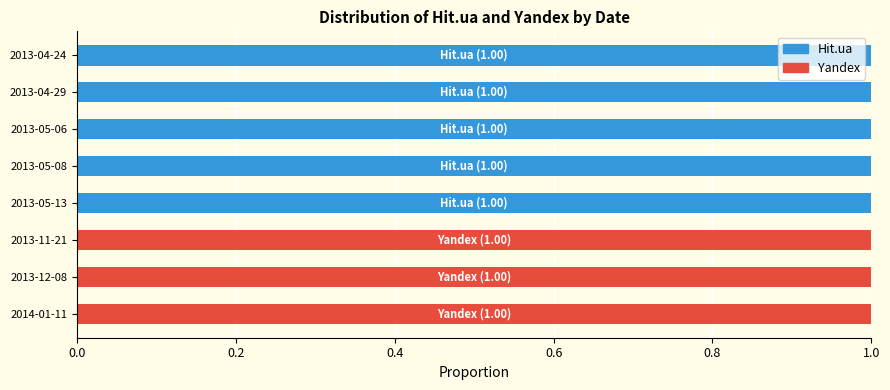

The value of Hit.ua at 2014-01-11 is 0. True or false?

True